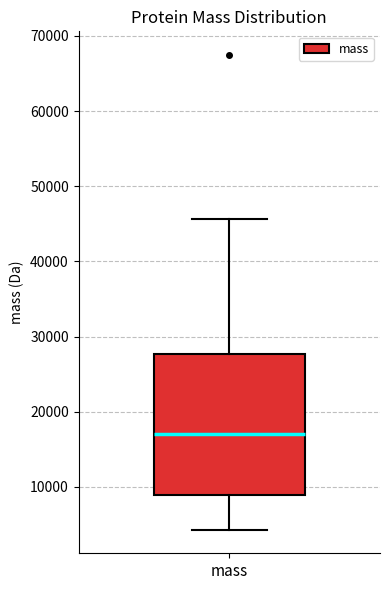

Read this box plot against the y-axis: the position of the median line, the range covered by the box, and the ends of both whiskers. The values are not printed on the chart, so give them approximately, as read against the axis.

median 17000, box 9000 to 28000, whiskers 4000 to 46000